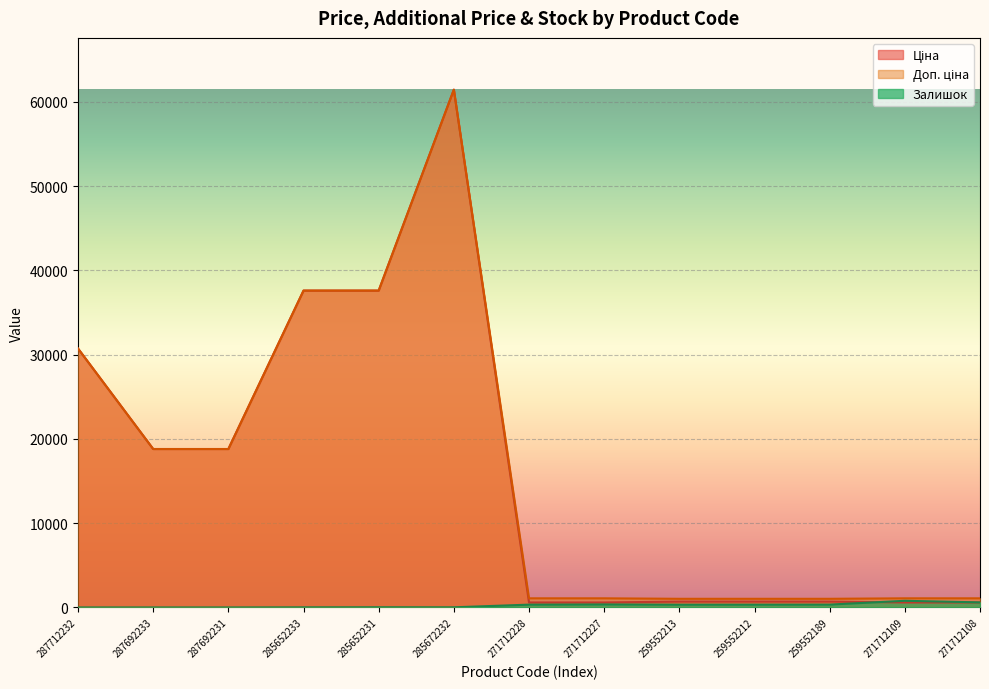

Rank the categories by Доп. ціна value from lowest to highest.

259552213, 259552212, 259552189, 271712228, 271712227, 271712109, 271712108, 287692233, 287692231, 287712232, 285652233, 285652231, 285672232